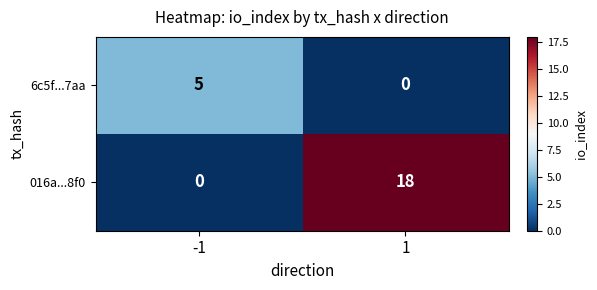

What is the total value across all series at 1?

18